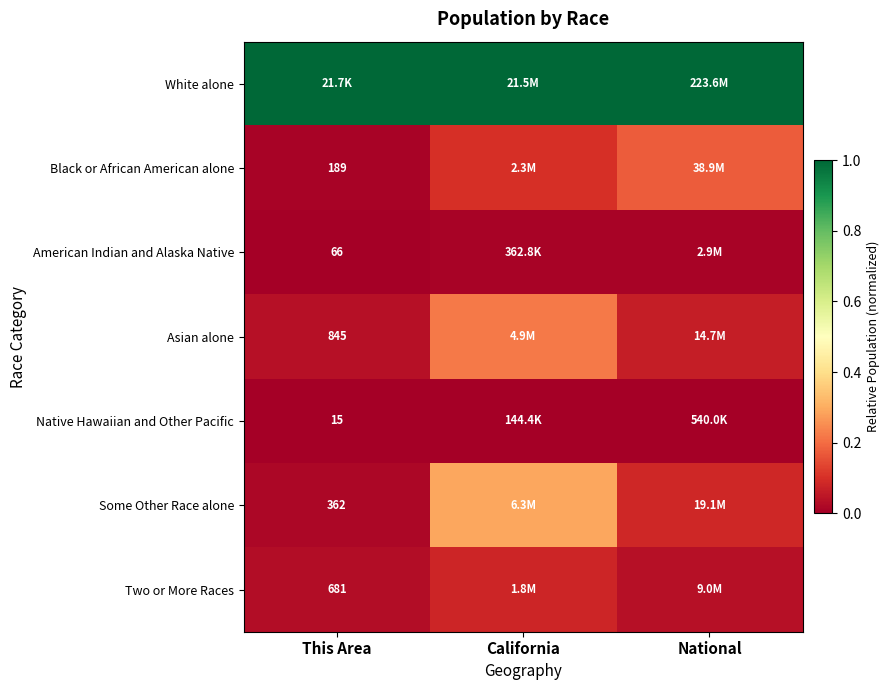

Which category has the lowest value in the White alone series?

This Area